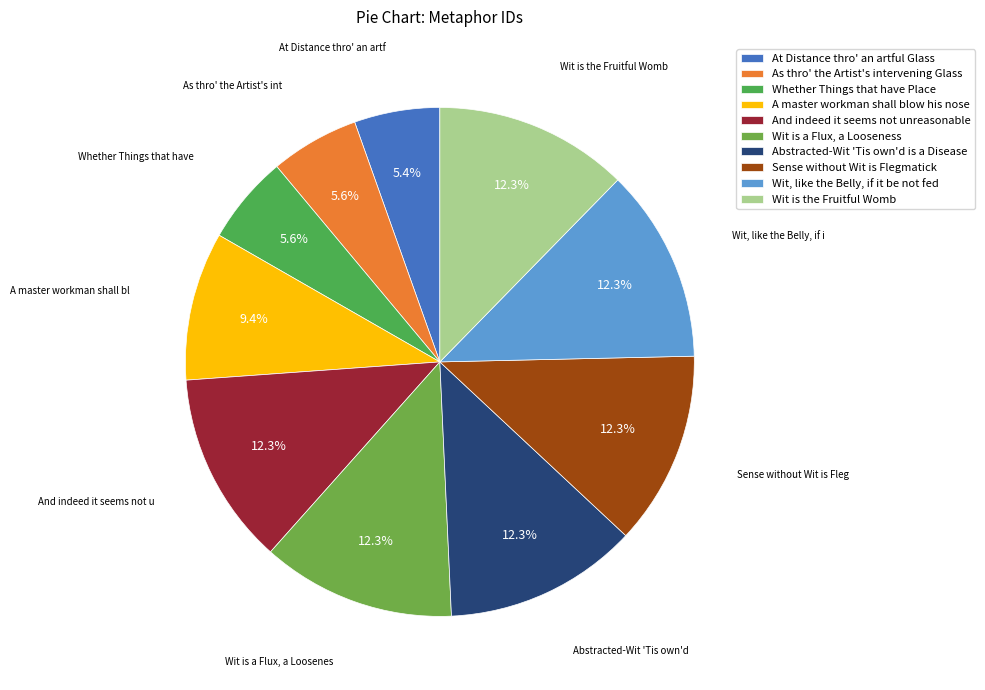

What is the total percentage of As thro' the Artist's intervening Glass and At Distance thro' an artful Glass?

11.1%